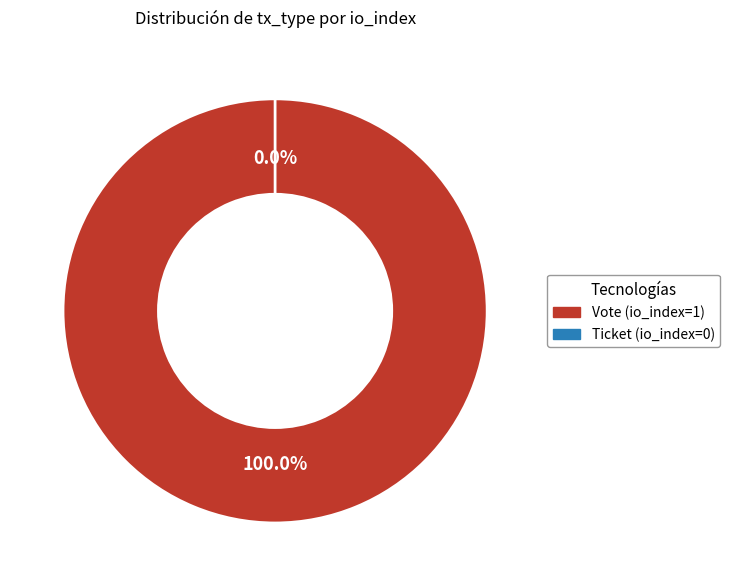

To the nearest percent, what portion does Vote (io_index=1) represent?

100%